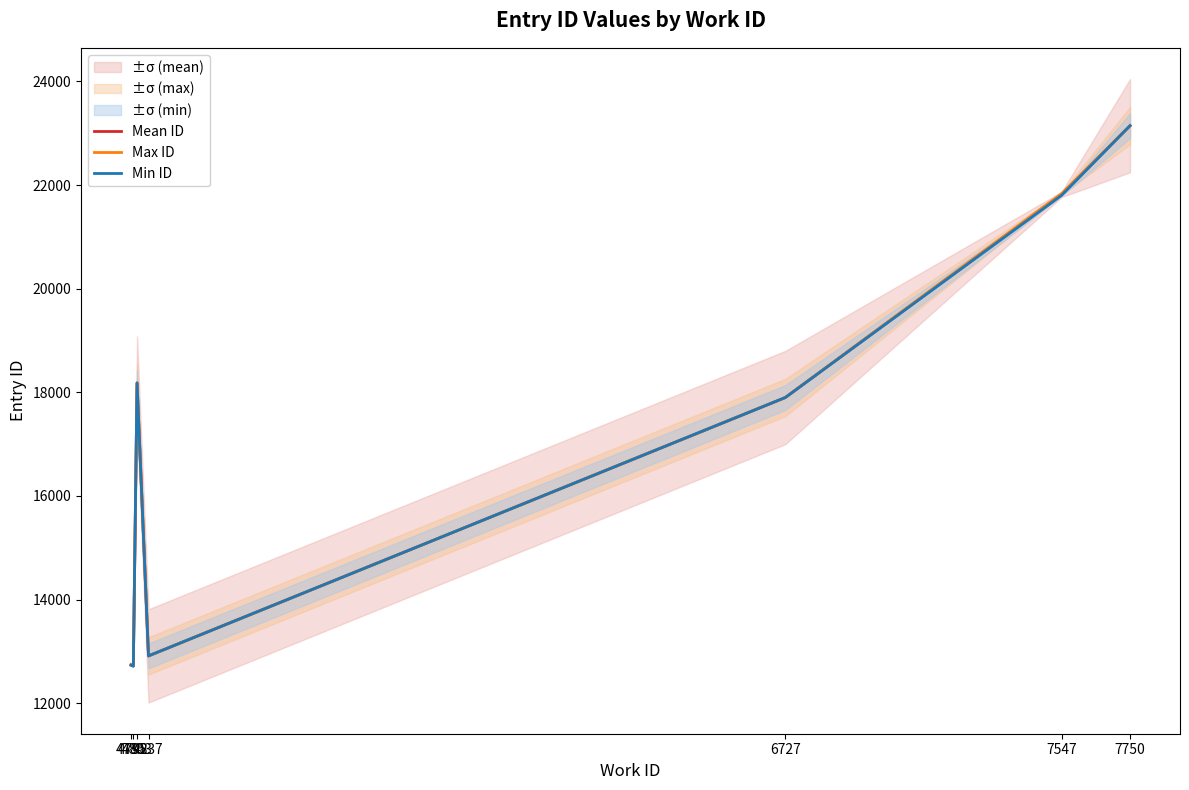

The Mean ID series shows 12915.0 at 4837. True or false?

True